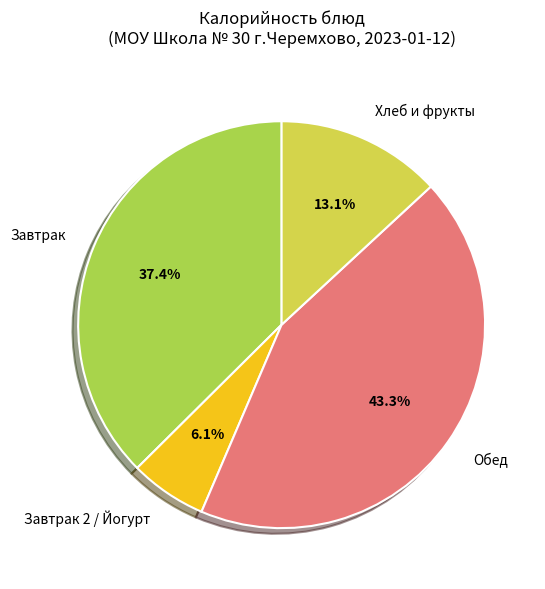

Do Завтрак 2 / Йогурт and Завтрак together represent more than half of the pie?

No